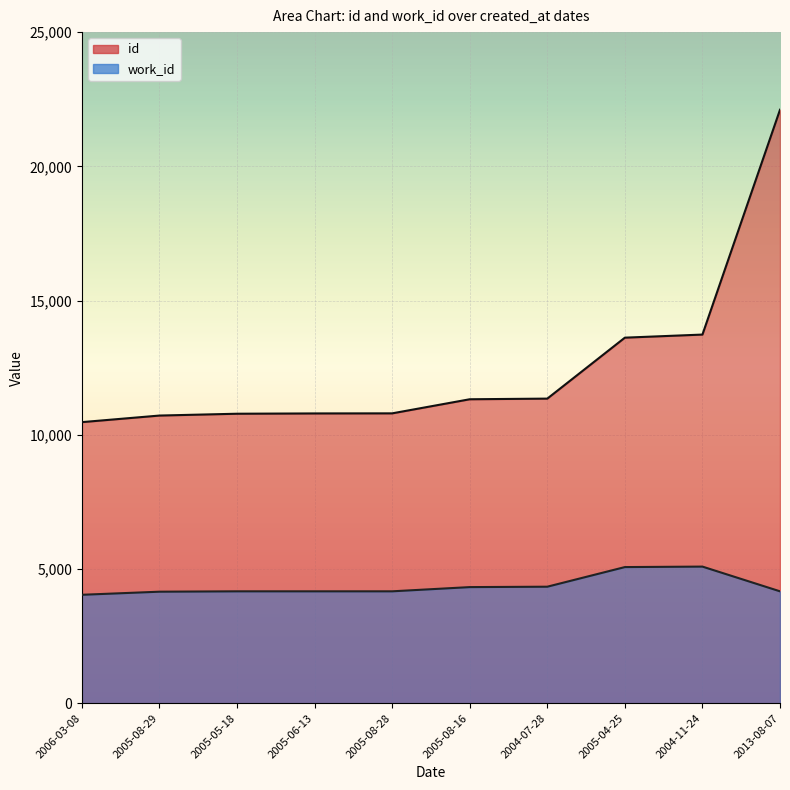

How many data points in id are above 11322?

4